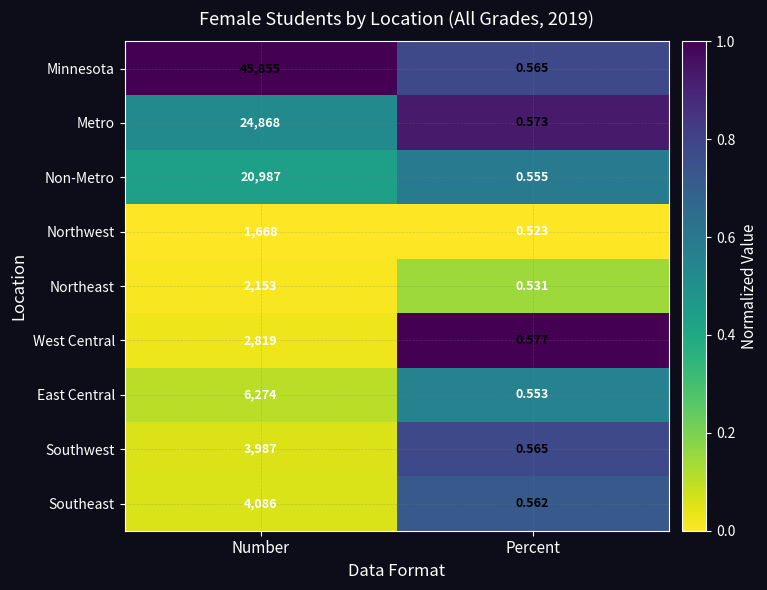

Which series has the largest total across all categories?

Minnesota